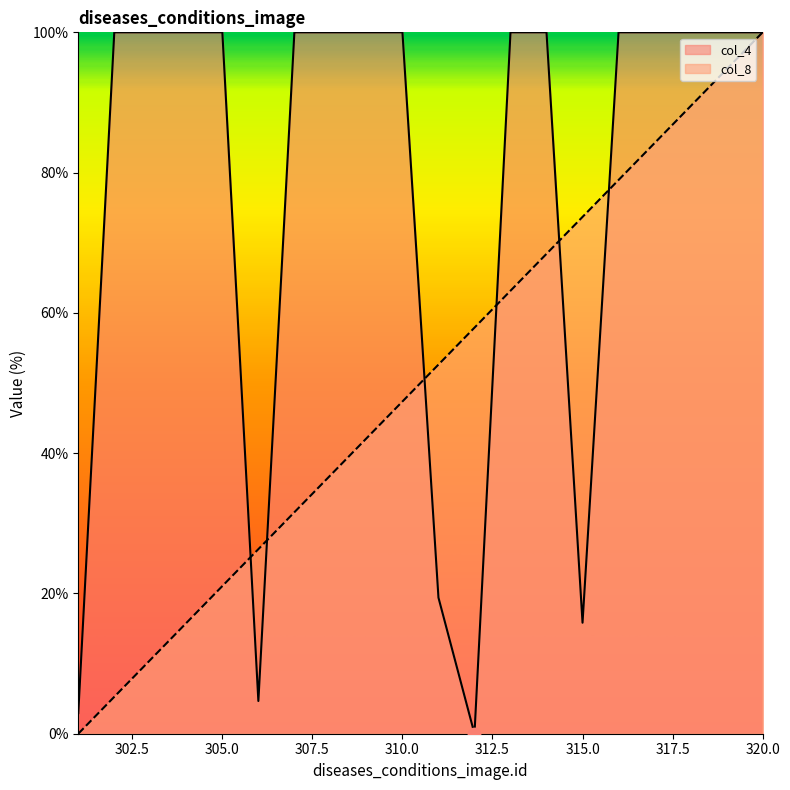

At which category is the sum across all series the highest?

320.0